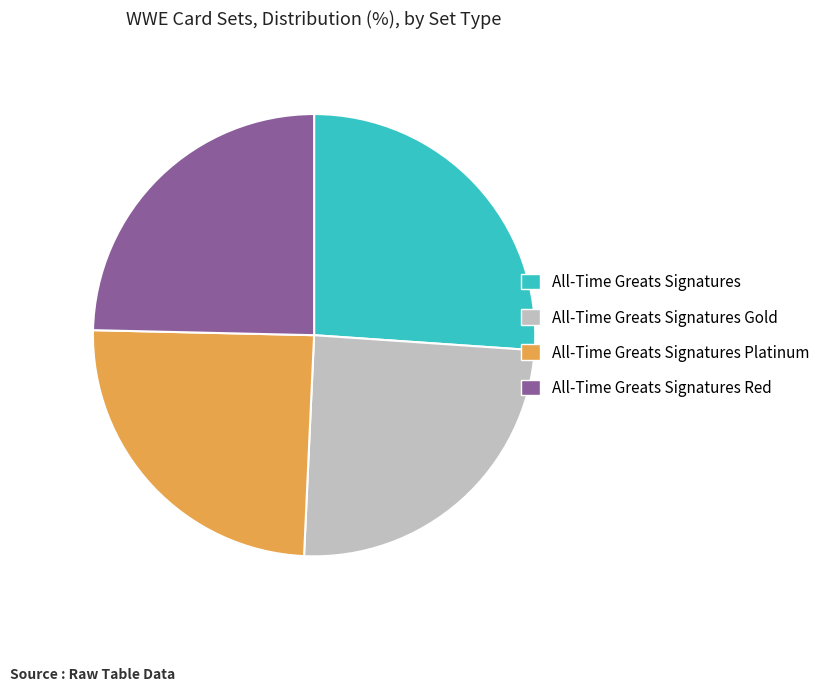

Is it true that All-Time Greats Signatures Gold is 25% of the pie?

True